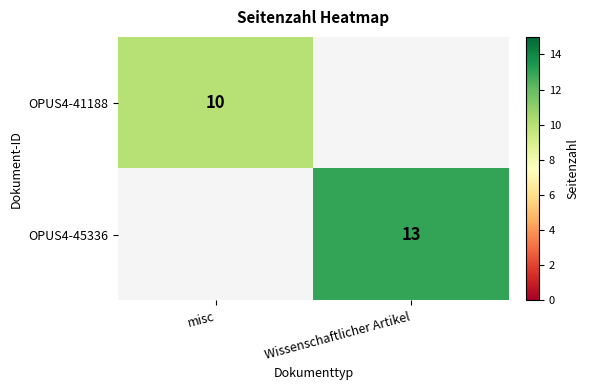

The OPUS4-41188 series shows 10 at misc. True or false?

True